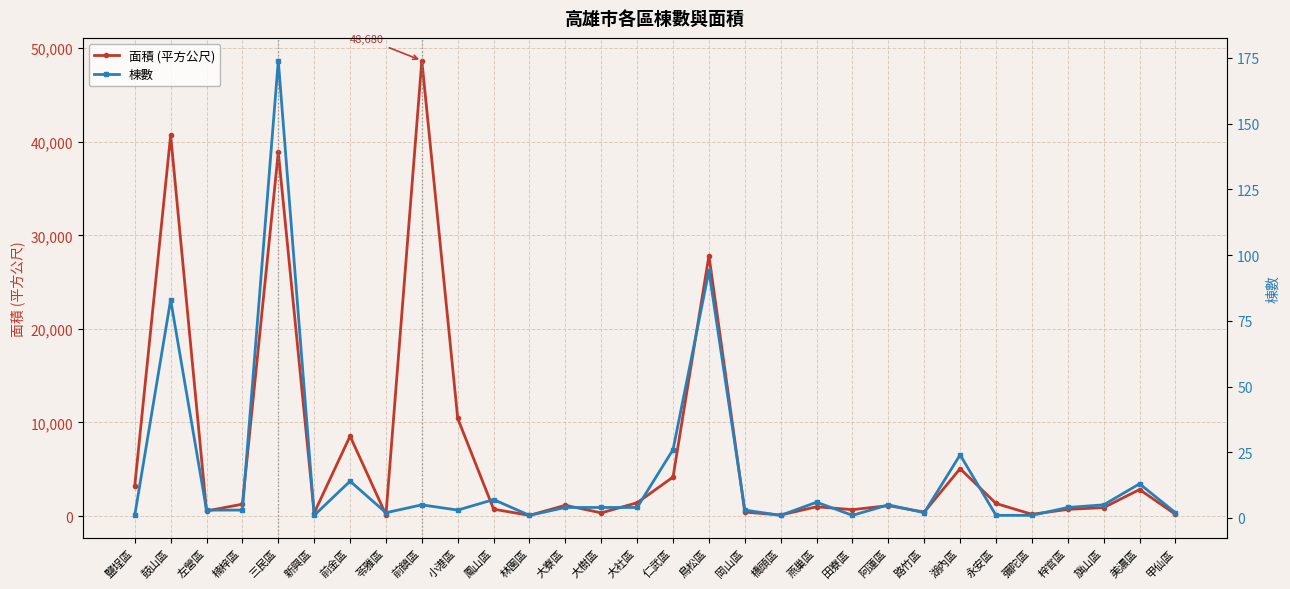

The 面積 (平方公尺) series shows 335.4 at 左營區. True or false?

False